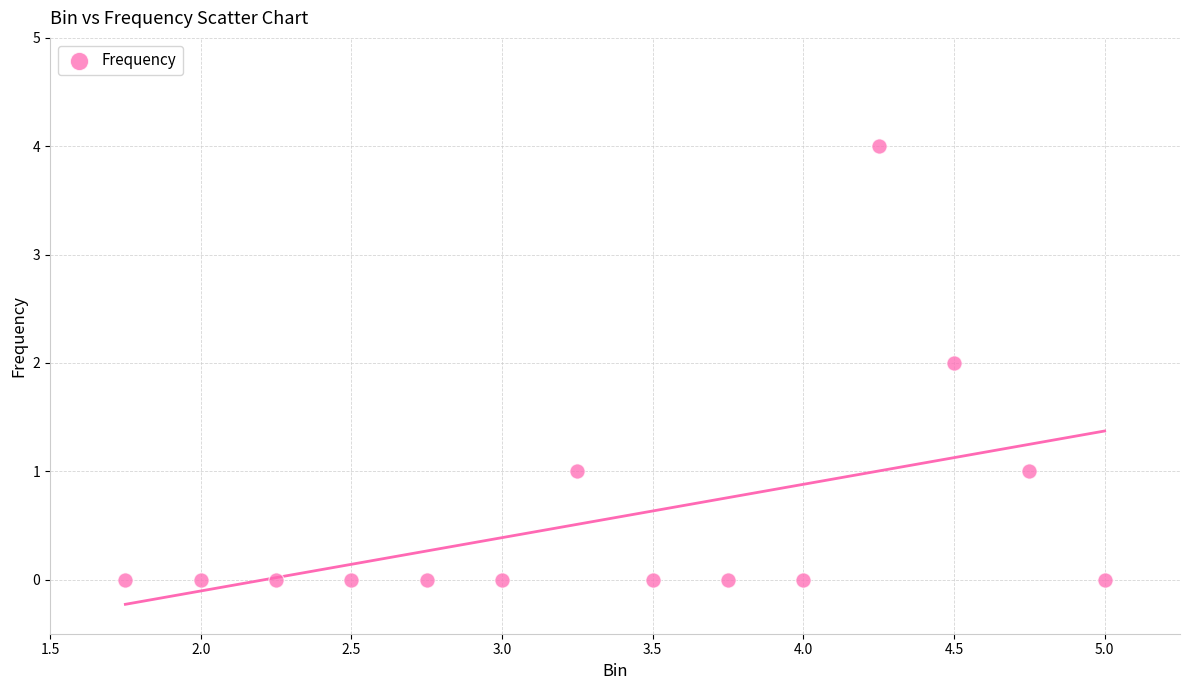

What is the range of Y values (max minus min)?

4